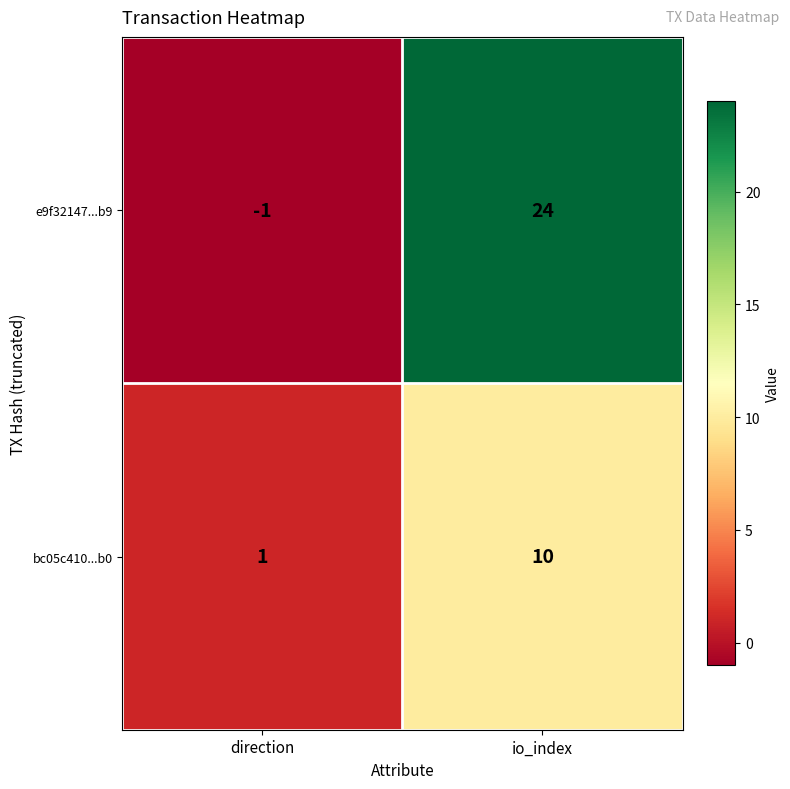

Which series changed the most between direction and io_index?

e9f32147...b9